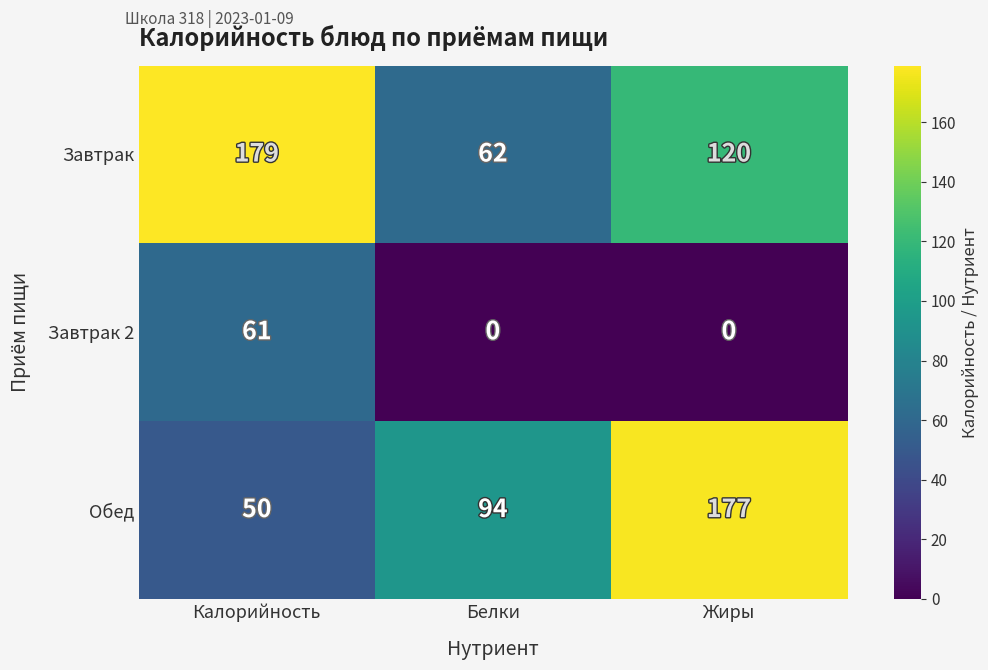

How many distinct data groups are displayed?

3